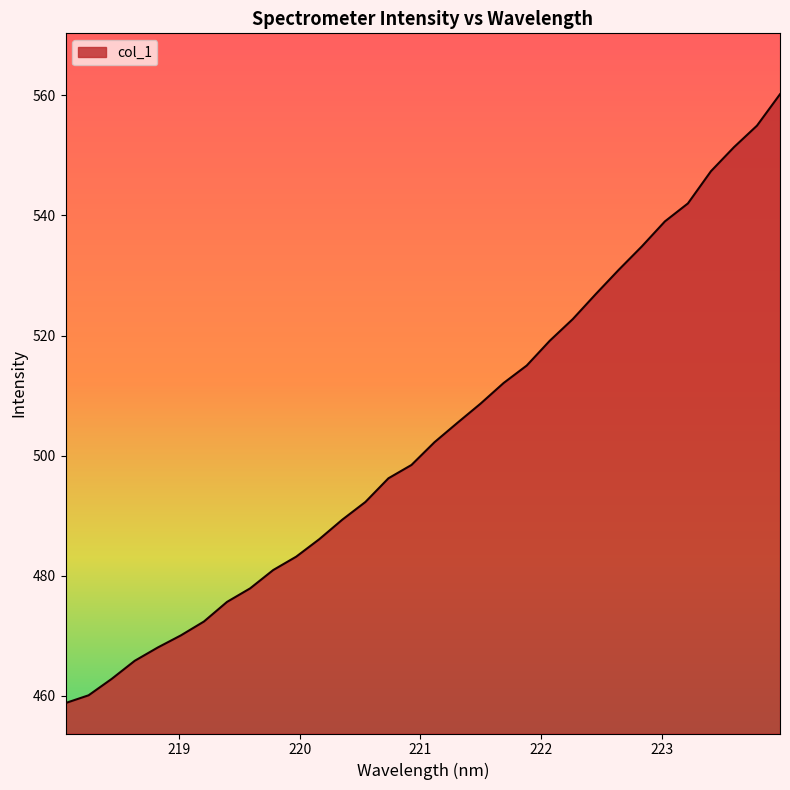

What is the difference between the maximum and minimum values?

101.4